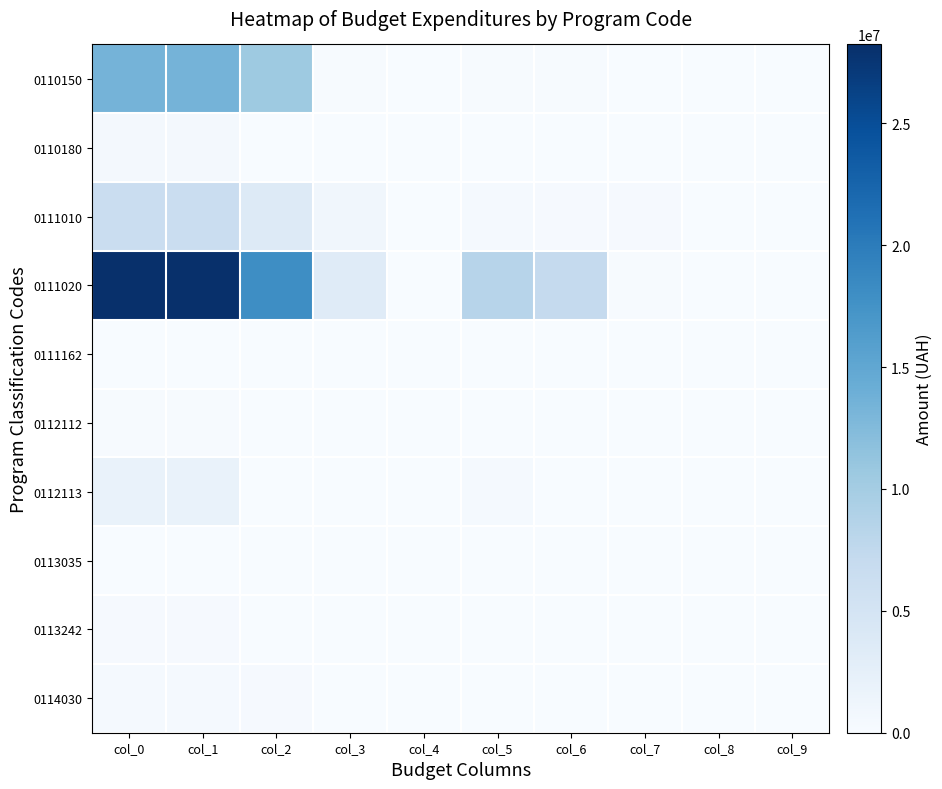

Which series has the largest total across all categories?

0111020